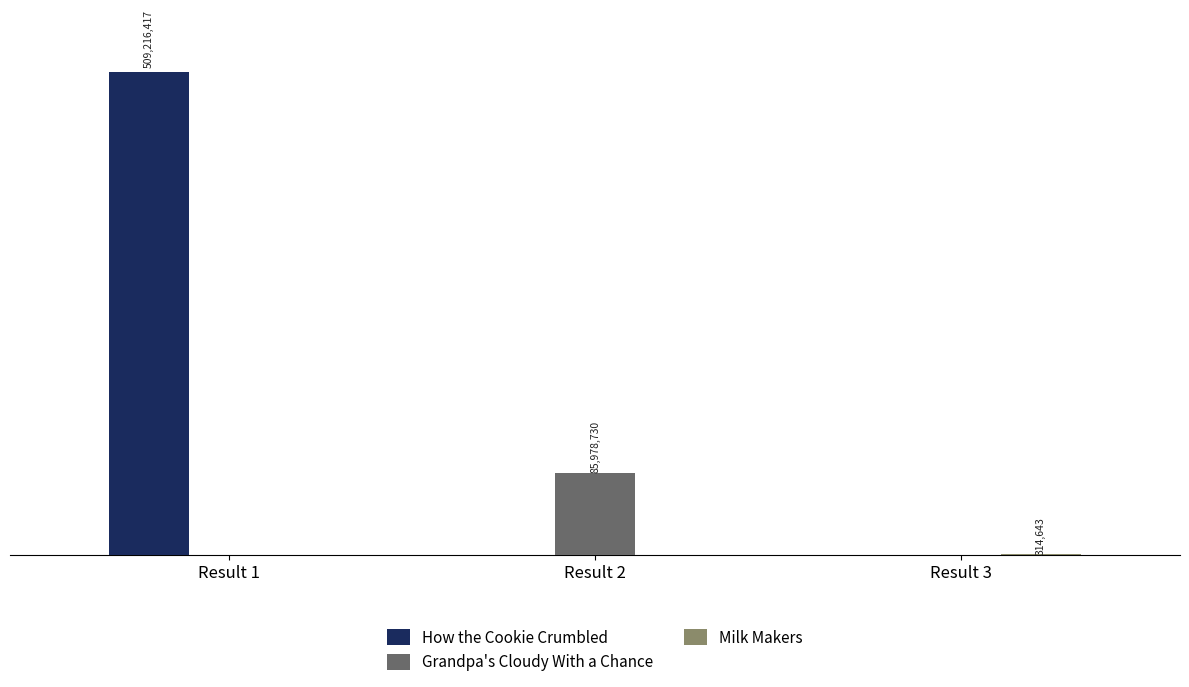

Which series changed the most between Result 2 and Result 3?

Grandpa's Cloudy With a Chance